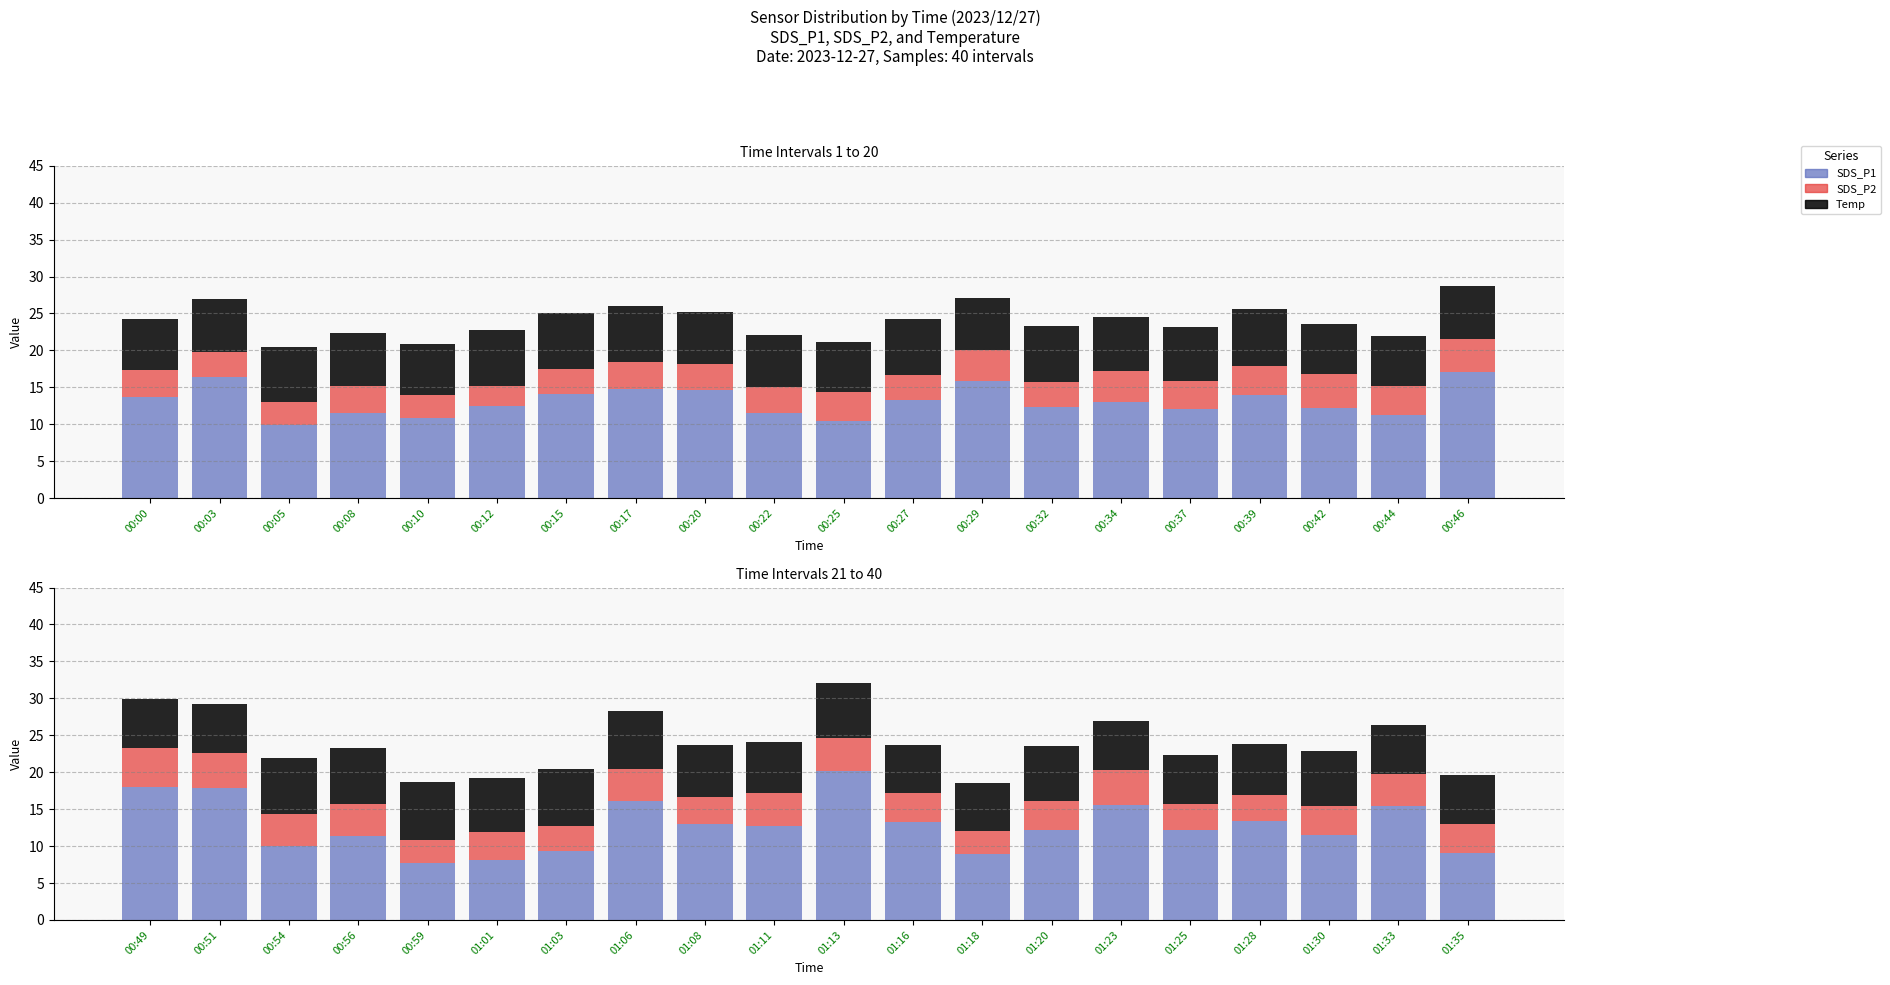

Which series has the widest spread of values?

SDS_P1